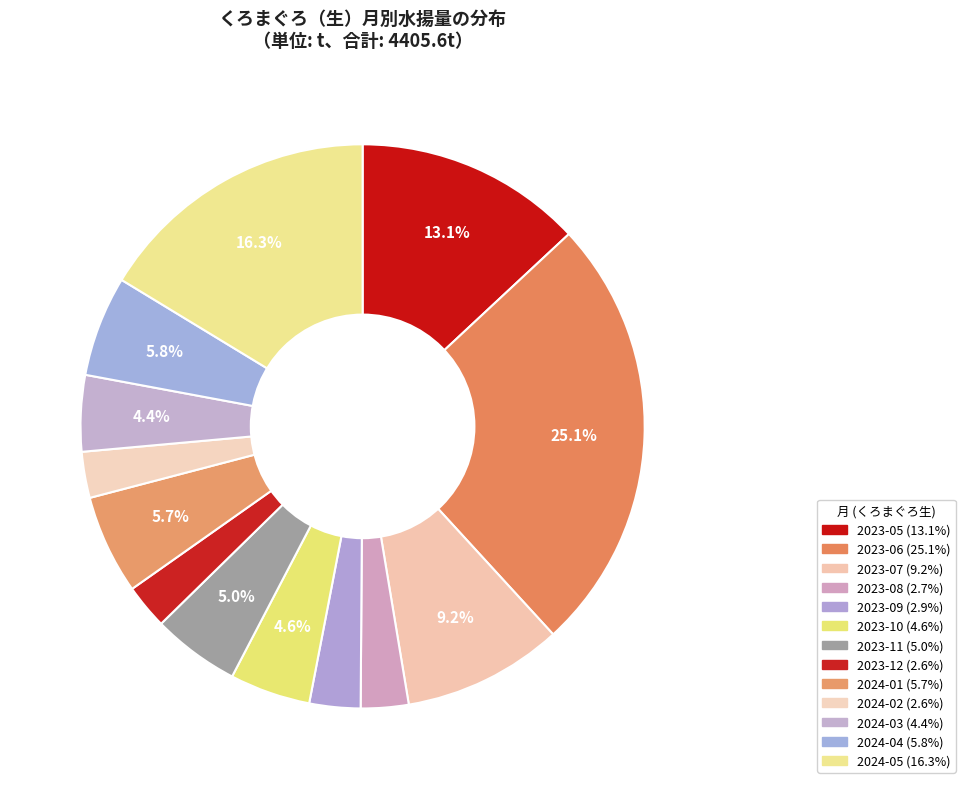

Does 2024-05 account for over 50% of the chart?

No